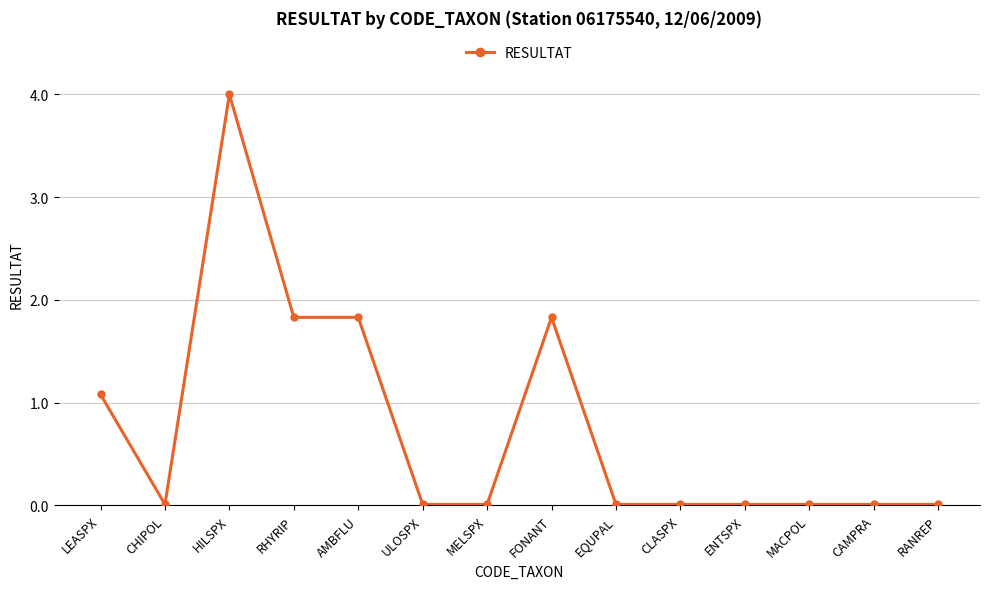

True or false: the data shows 2.6 at RHYRIP.

False